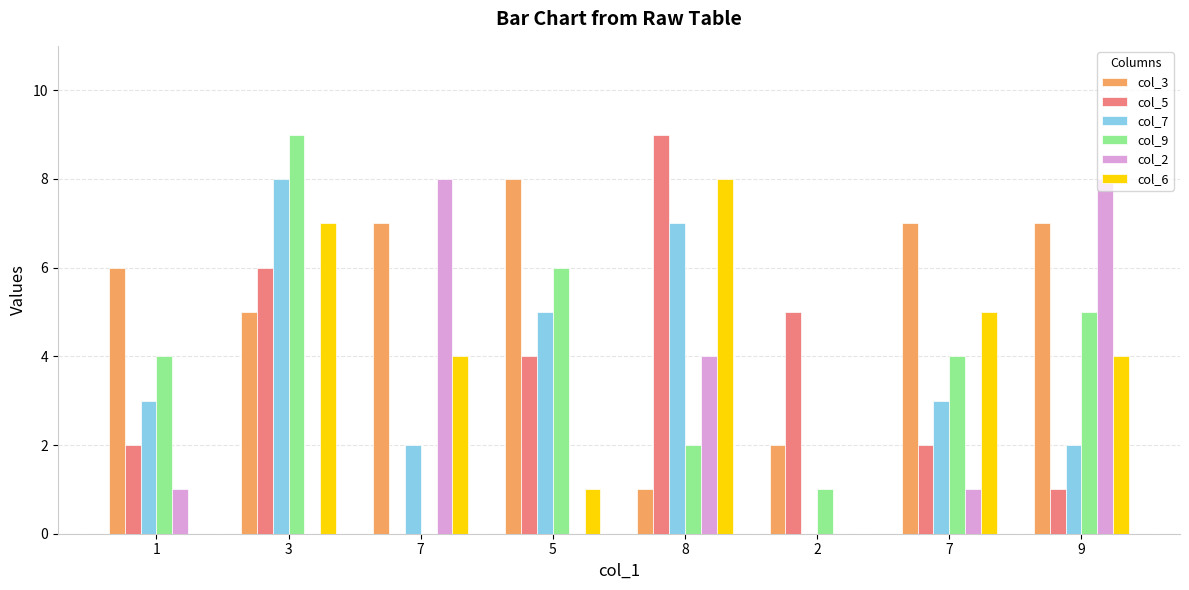

How many data points does each series have?

8